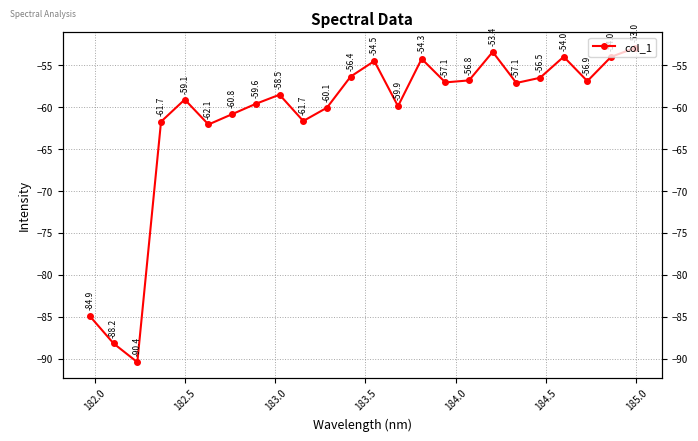

What is the value of the 13th point from the left?

-54.5